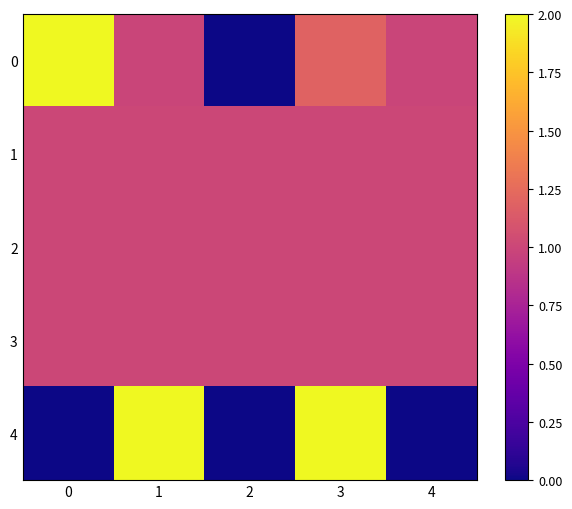

Reading left to right, transcribe all the data shown in this chart.

0: 0=2.0	1=1.0	2=0.0	3=1.2	4=1.0
1: 0=1.0	1=1.0	2=1.0	3=1.0	4=1.0
2: 0=1.0	1=1.0	2=1.0	3=1.0	4=1.0
3: 0=1.0	1=1.0	2=1.0	3=1.0	4=1.0
4: 0=0.0	1=2.0	2=0.0	3=2.0	4=0.0